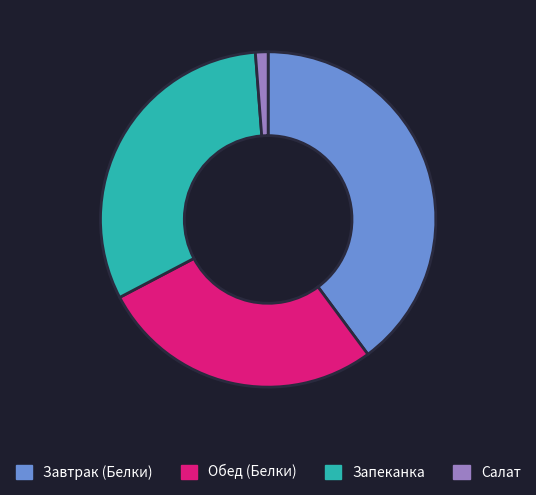

Is there any slice that represents more than half of the pie?

No